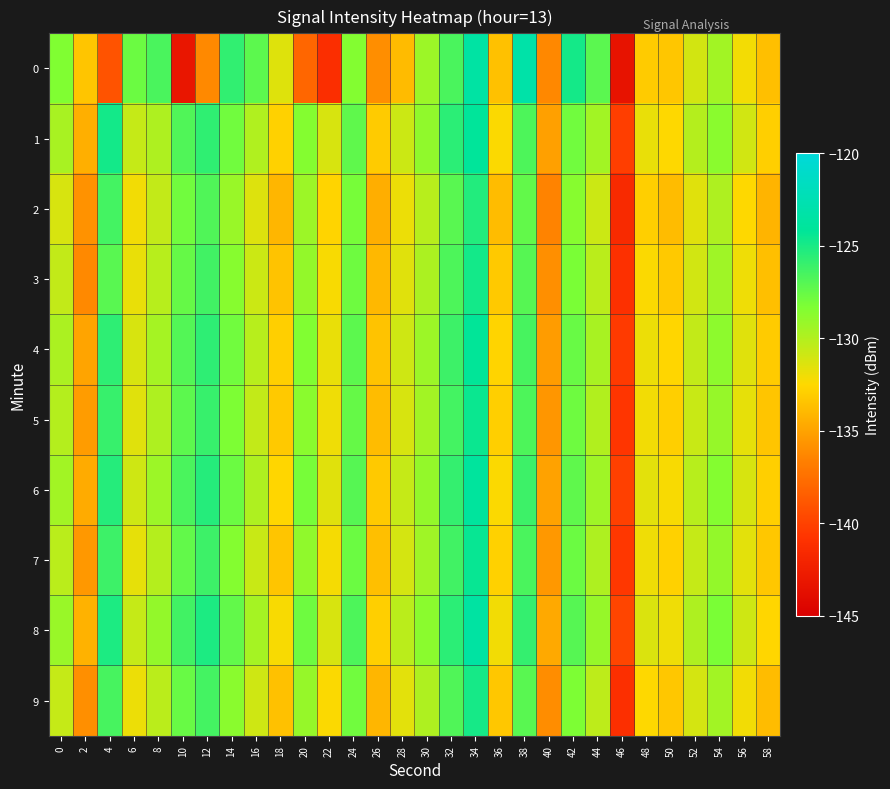

What is the total value across all series at 38?

-1263.3